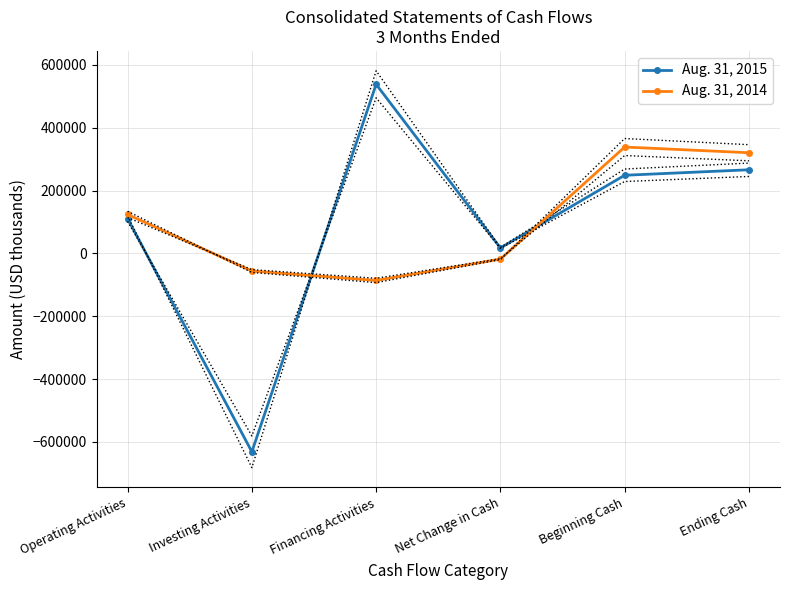

Which series has the widest spread of values?

Aug. 31, 2015